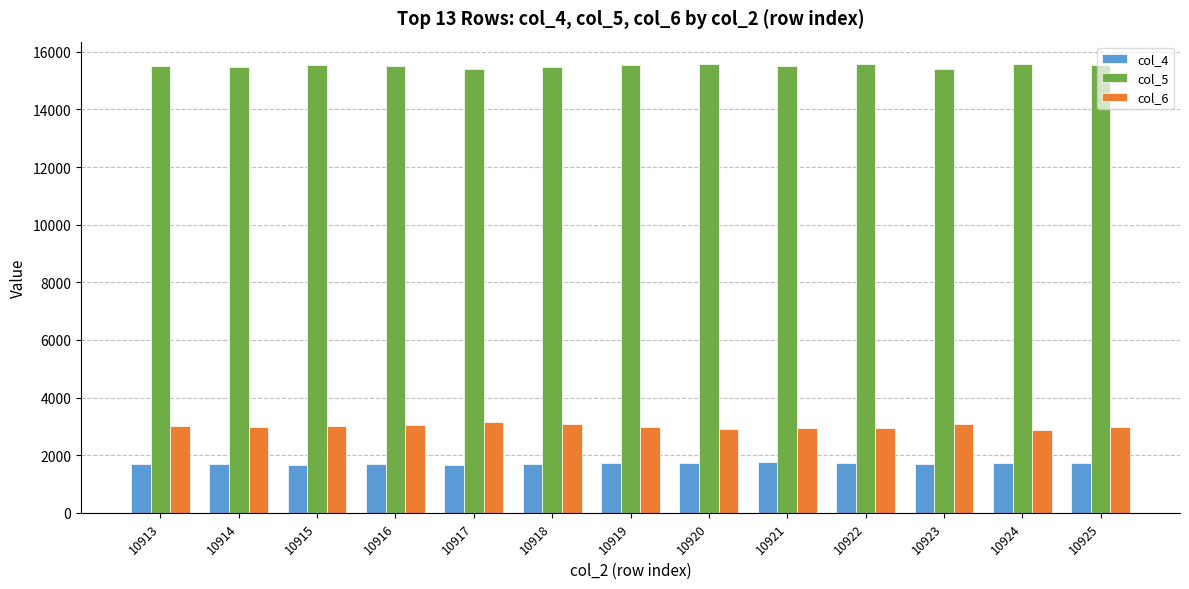

How many groups of bars are there?

13